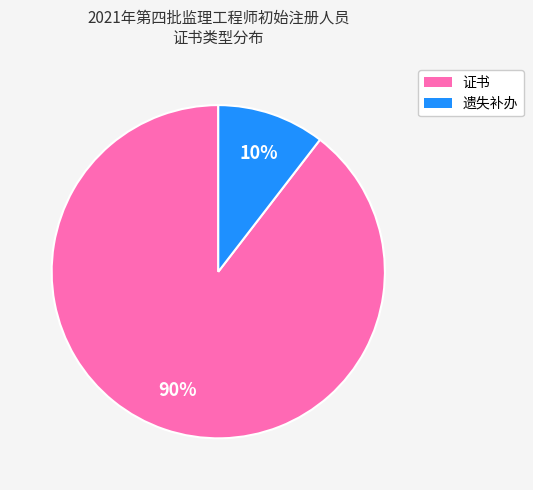

Which category has the smallest portion of the pie?

遗失补办